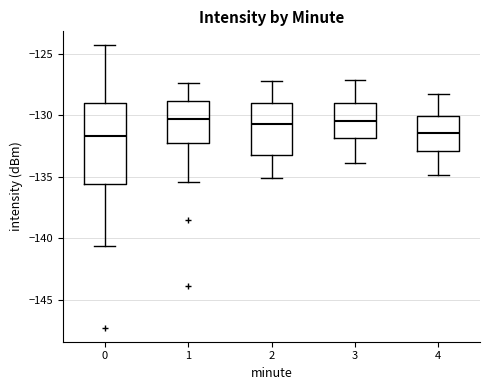

Which box is the tallest, from its lower edge to its upper edge?

0